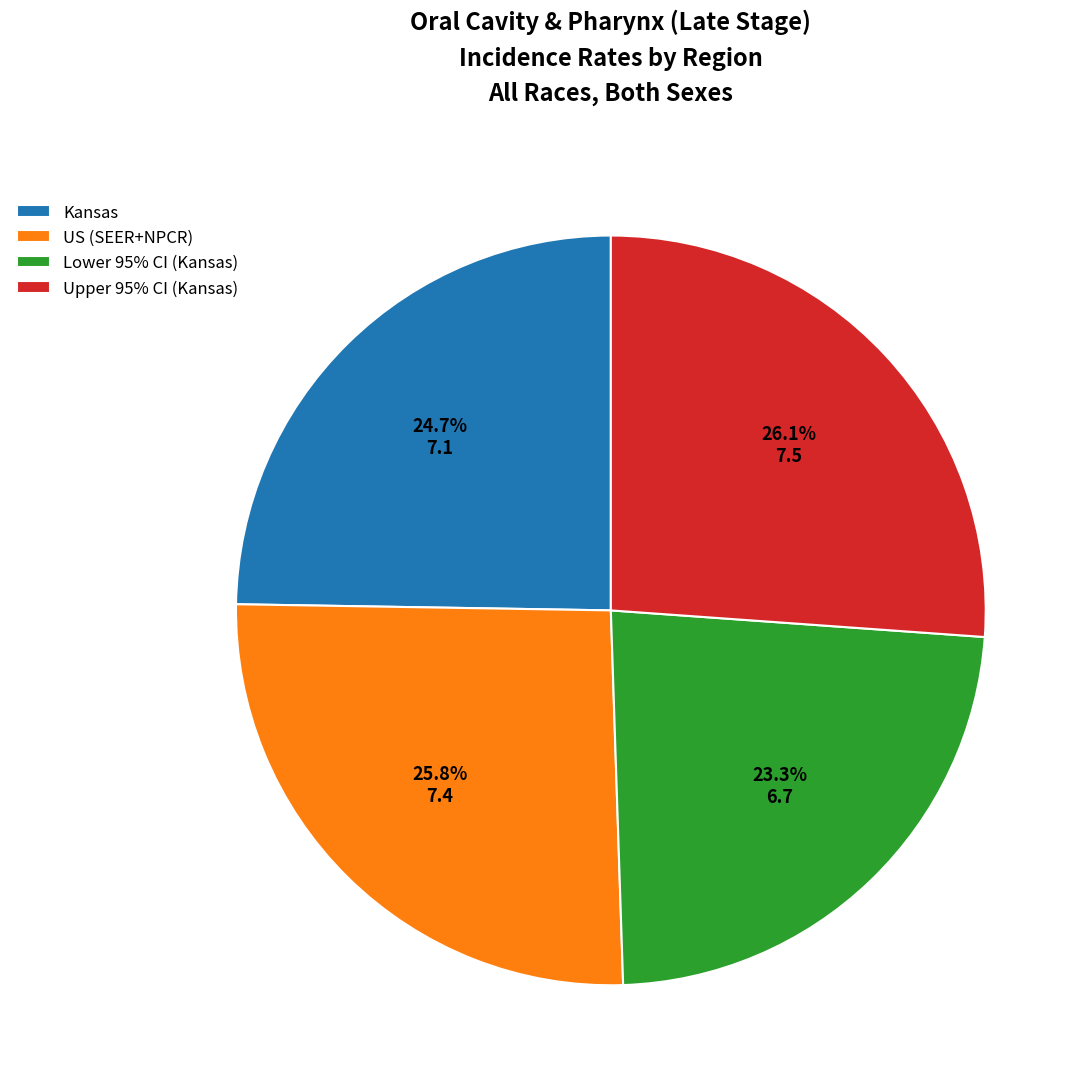

Is there any slice that represents more than half of the pie?

No